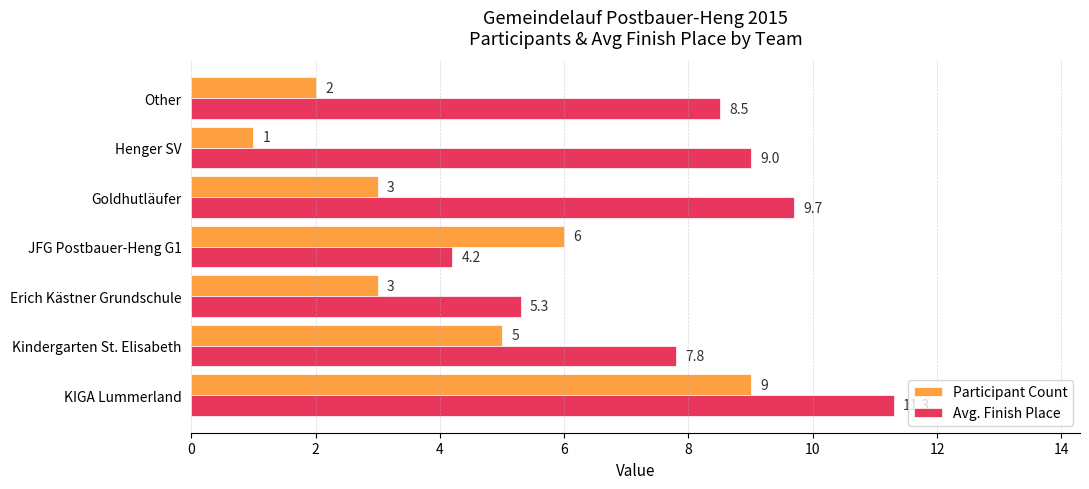

Which category has the lowest value in the Avg. Finish Place series?

JFG Postbauer-Heng G1